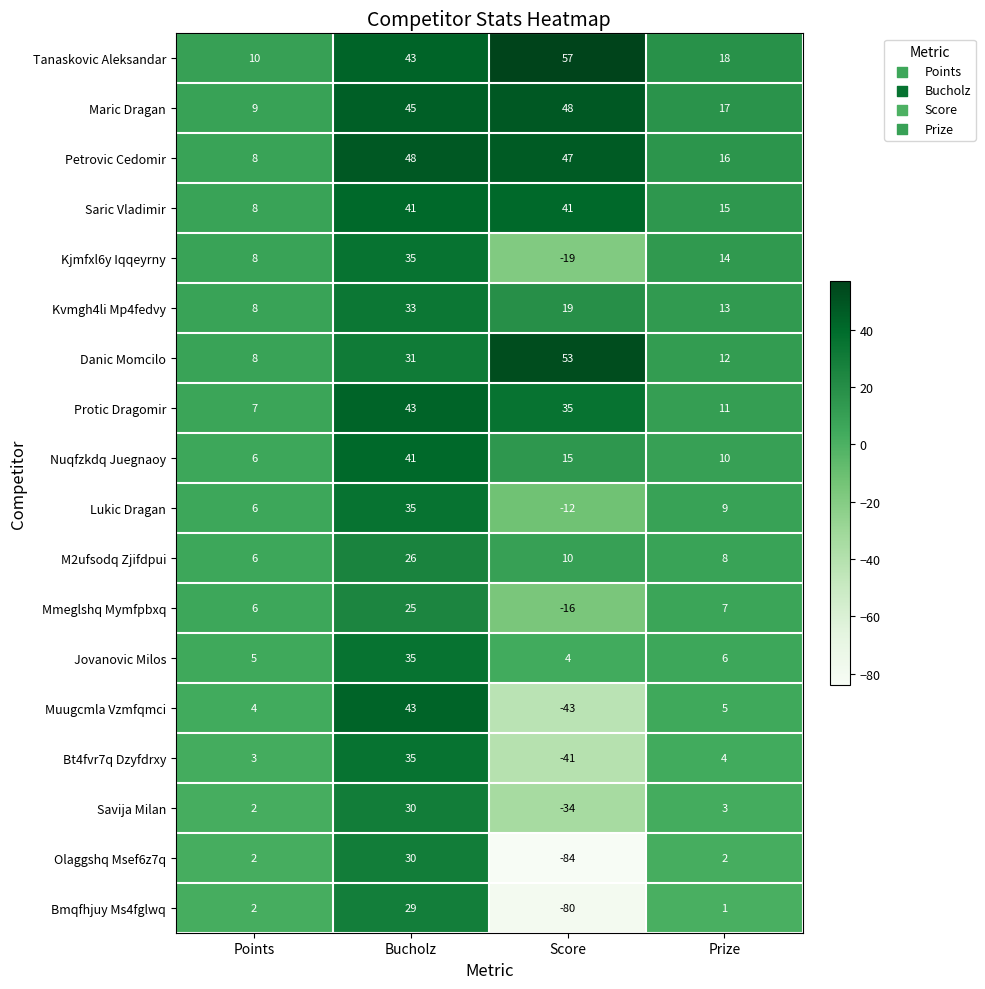

What is the difference between the second highest and minimum values in the Muugcmla Vzmfqmci series?

48